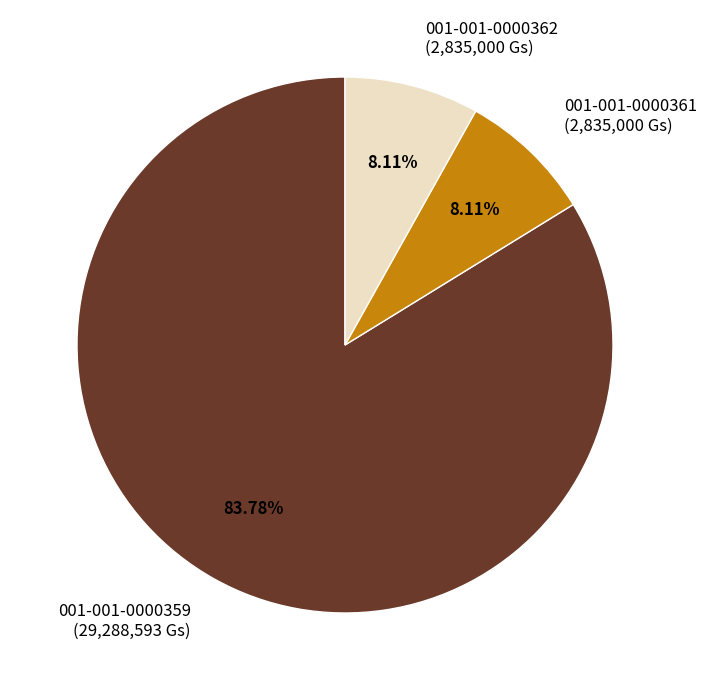

To the nearest percent, what is the difference between the largest and smallest slice percentages?

76%